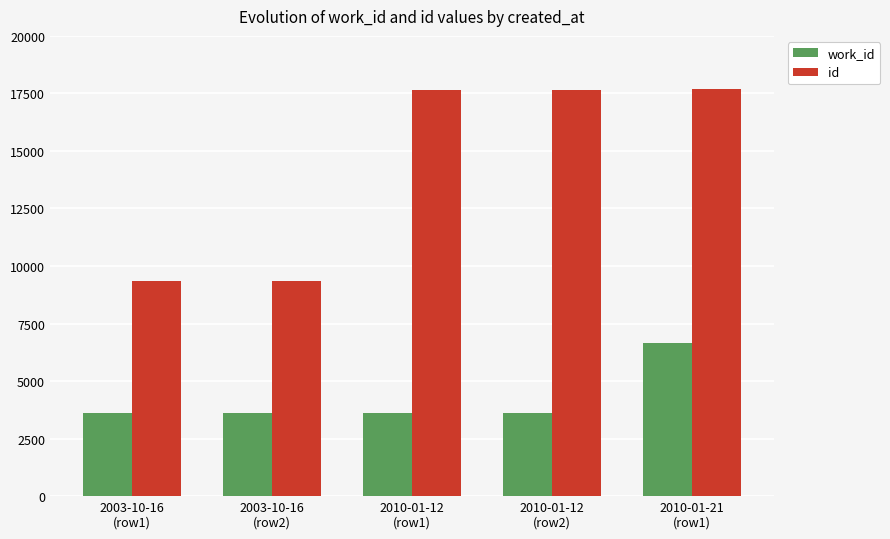

List the series in order of their peak value, lowest first.

work_id, id